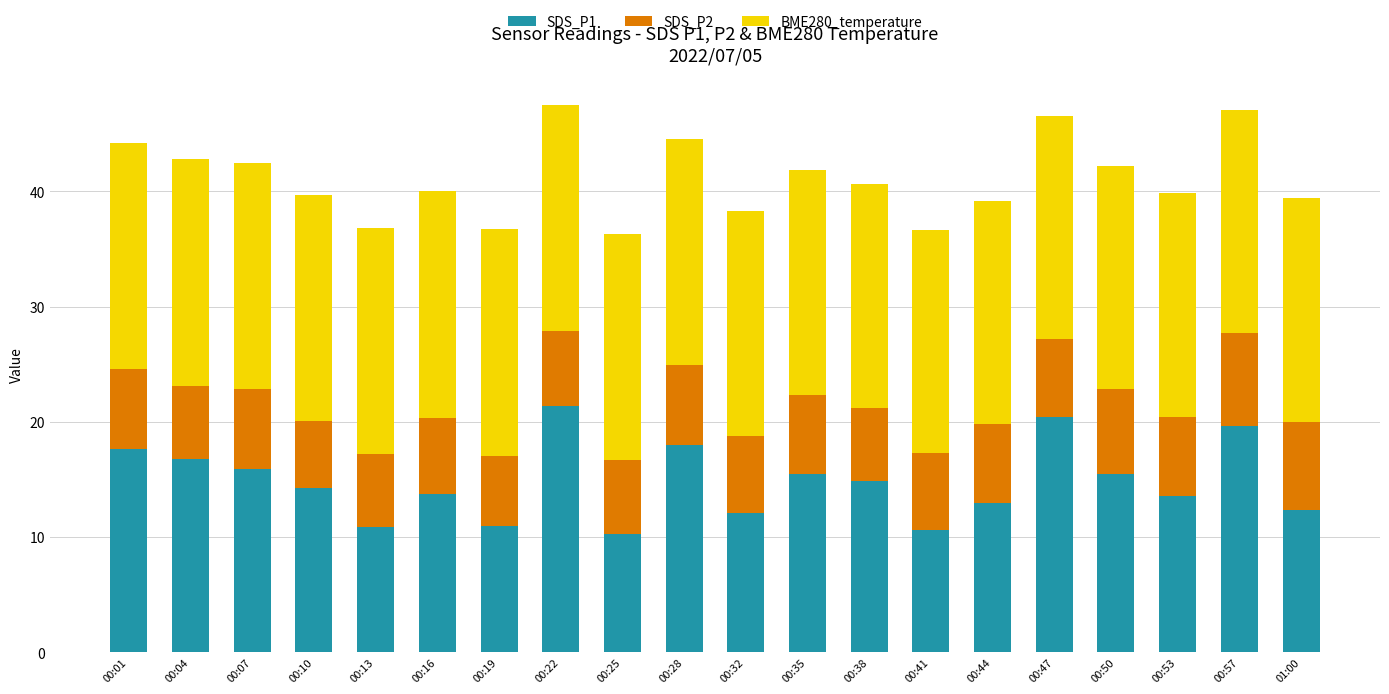

What is the minimum value for SDS_P1?

10.2